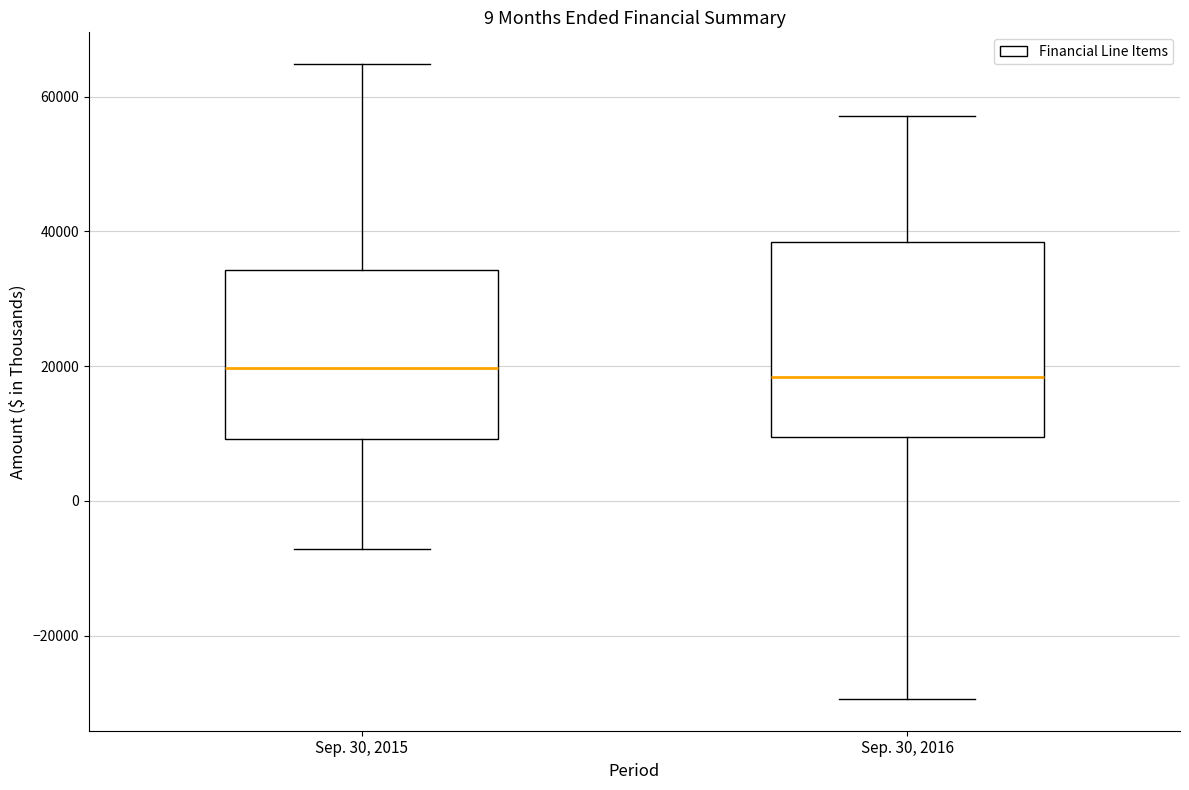

Reading left to right, transcribe this box plot: for each box, give where its median line is, the range the box spans, and where its two whiskers end, as read against the y-axis. The values are not printed on the chart, so give them approximately, as read against the axis.

Sep. 30, 2015: median 20000, box 10000 to 34000, whiskers -8000 to 64000
Sep. 30, 2016: median 18000, box 10000 to 38000, whiskers -30000 to 58000